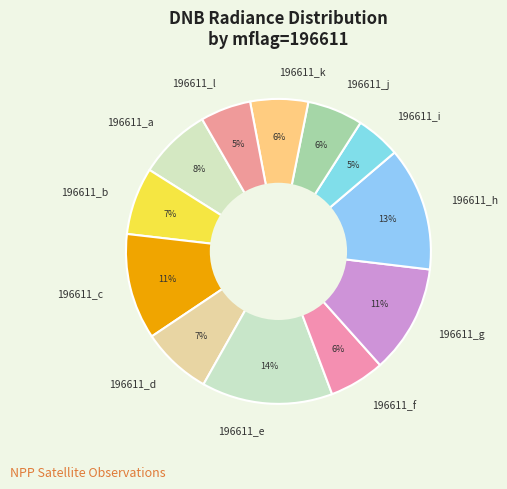

What is the largest slice in the pie chart?

196611_e